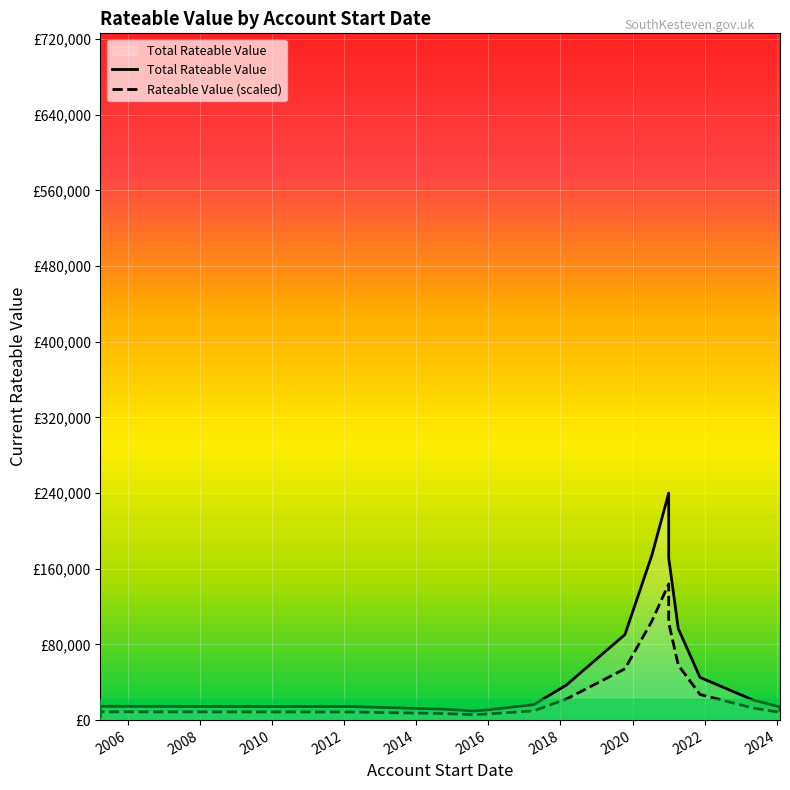

Which series has the largest total across all categories?

Total Rateable Value